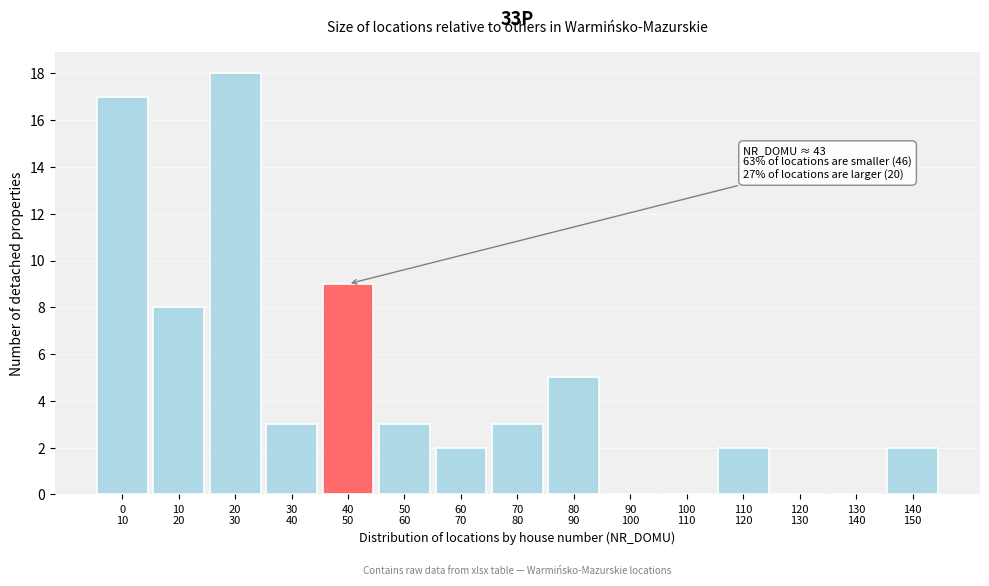

What is the maximum value shown in the chart?

18